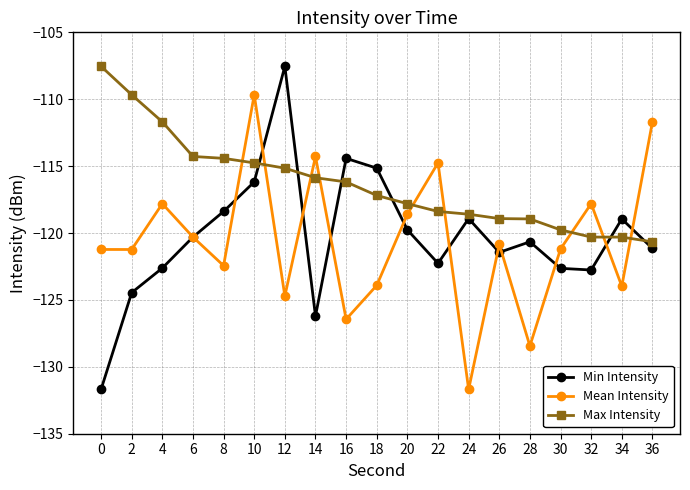

The Min Intensity series shows -114.4 at 16. True or false?

True